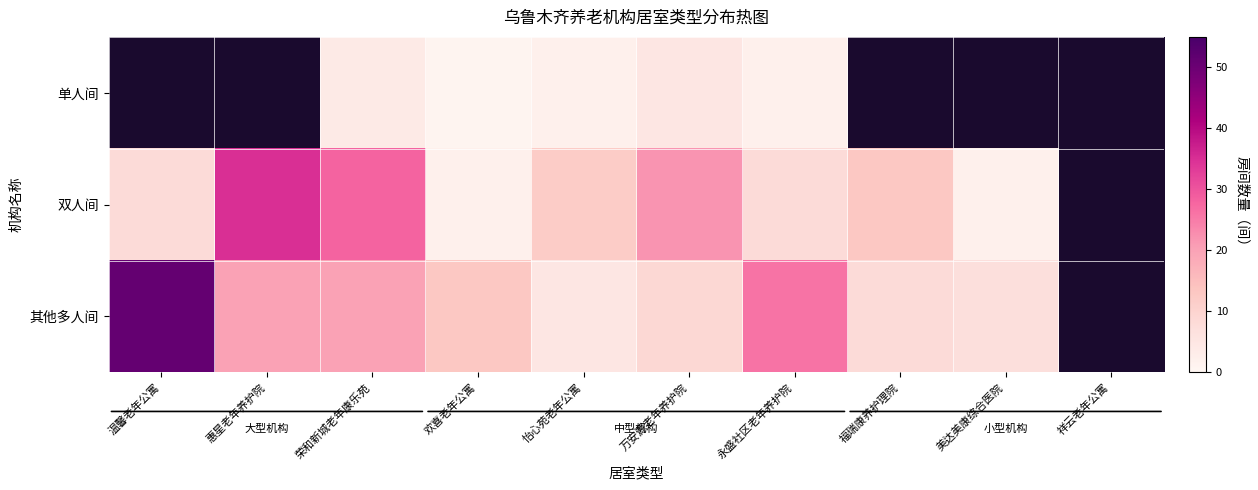

Which series has the widest spread of values?

其他多人间